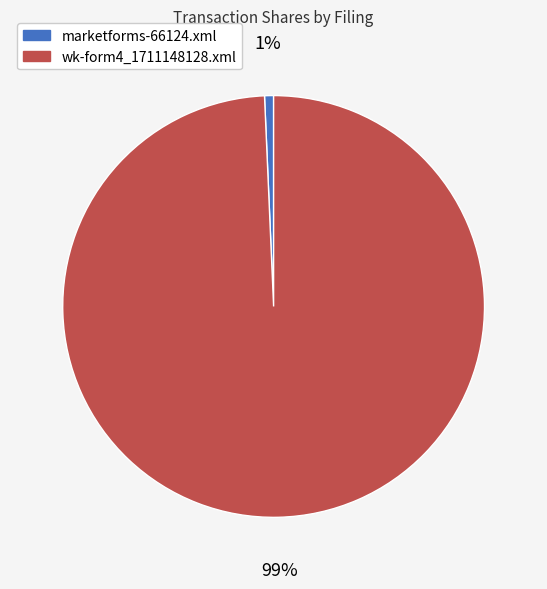

Count the number of slices in the pie.

2